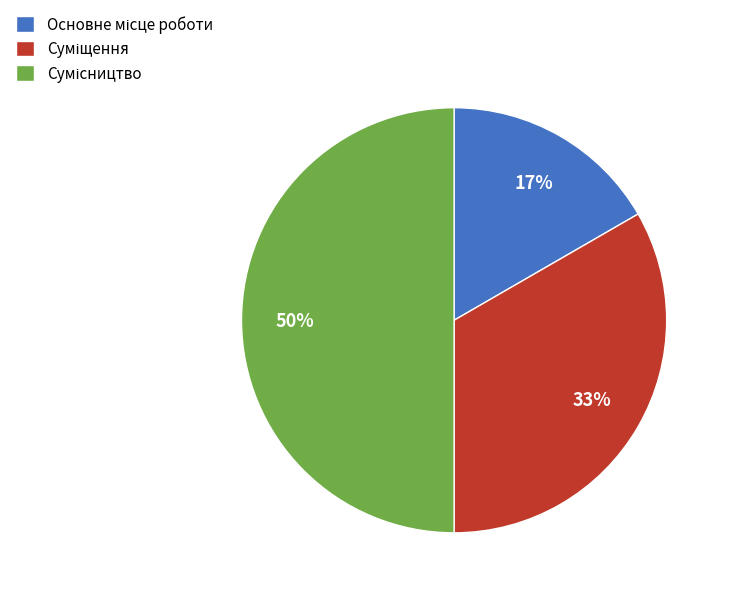

Count the number of slices in the pie.

3